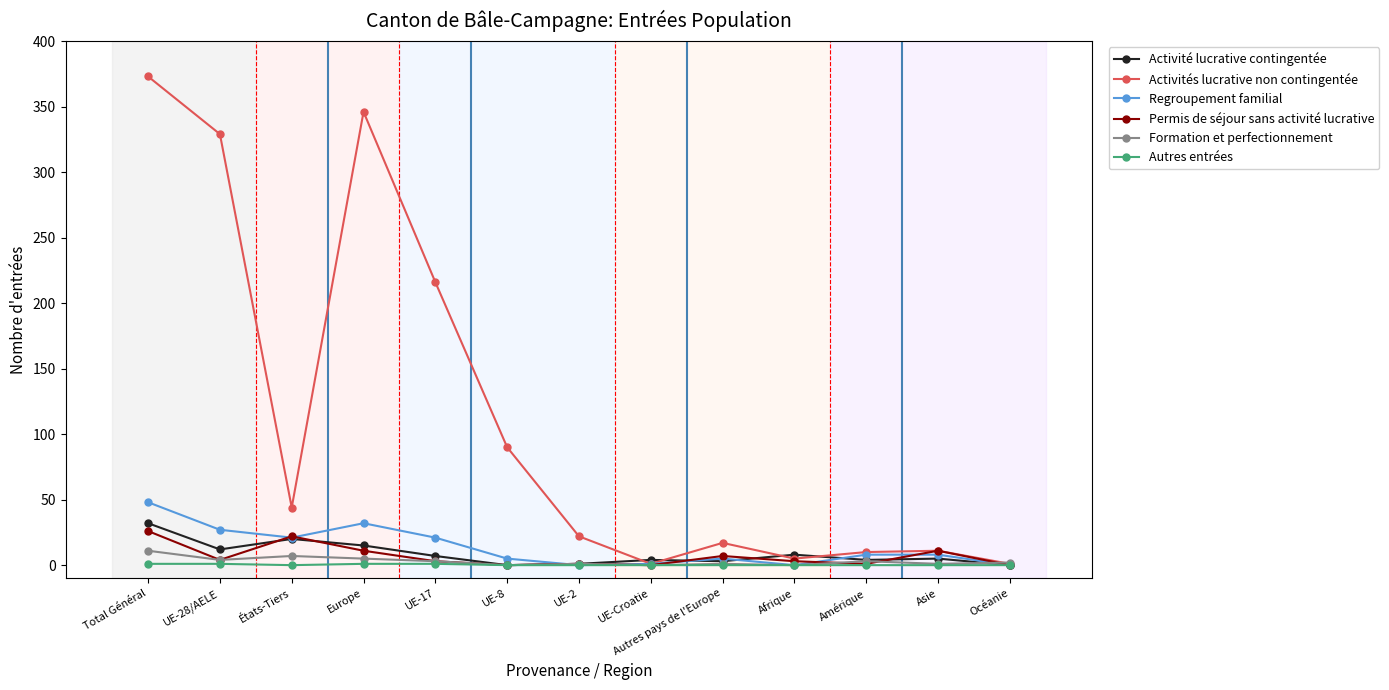

What is the label of the 1st point from the left?

Total Général